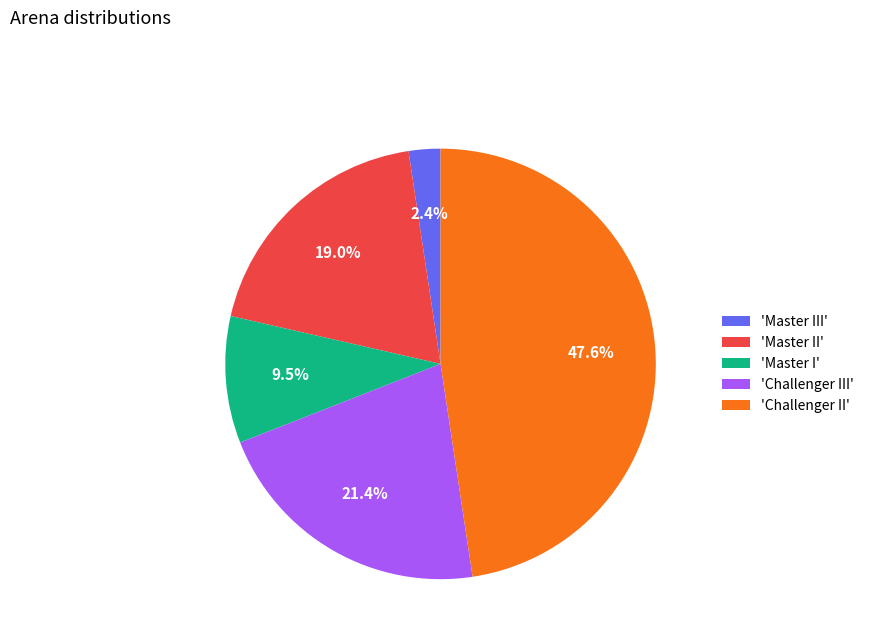

Does 'Master I' represent more than half of the total?

No